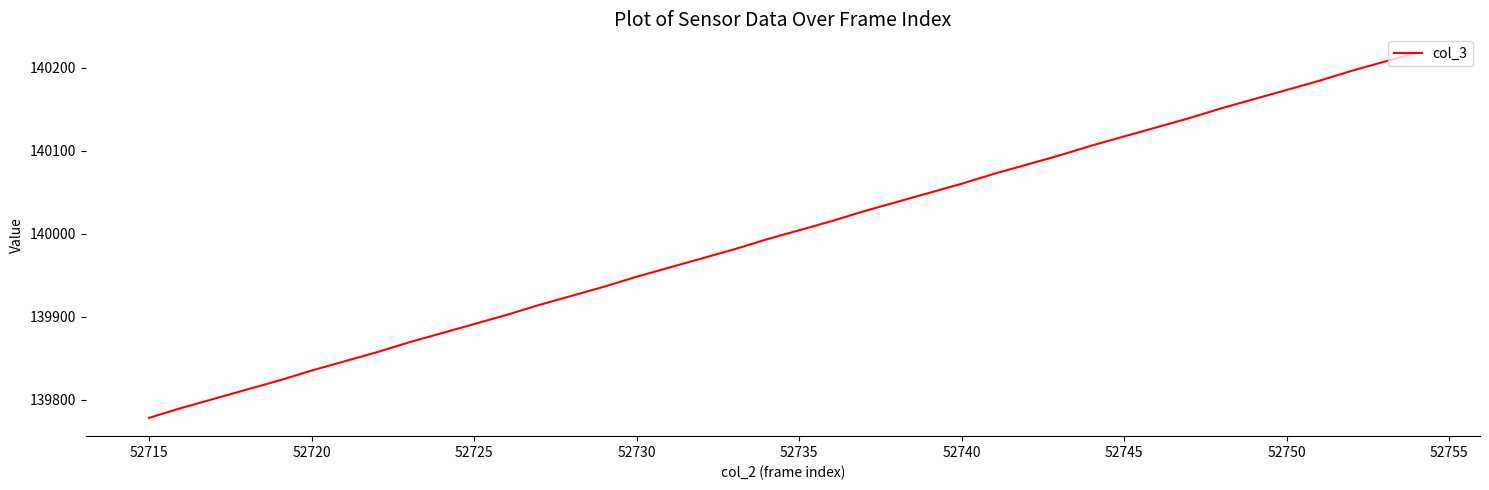

What is the smallest value displayed?

139778